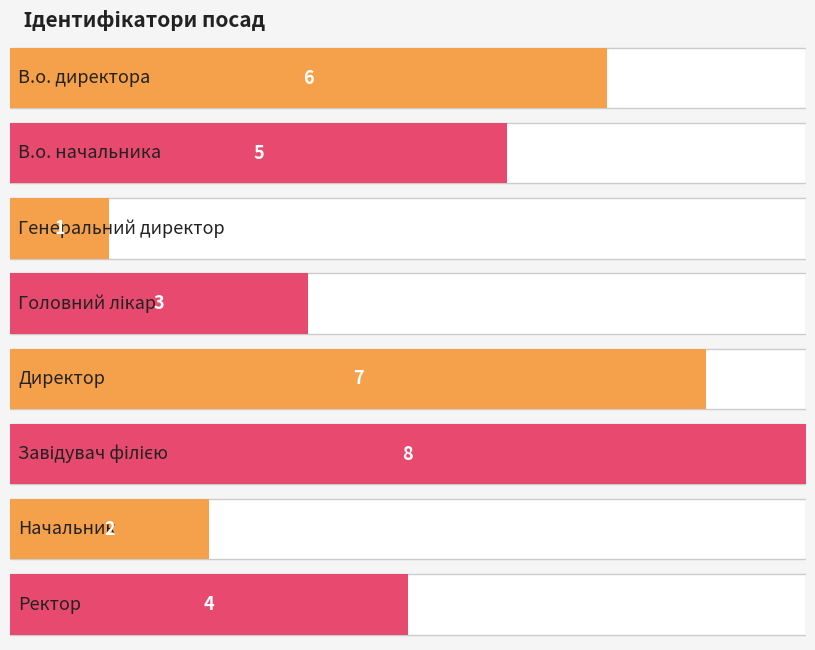

Where does the data first go above 5?

В.о. директора